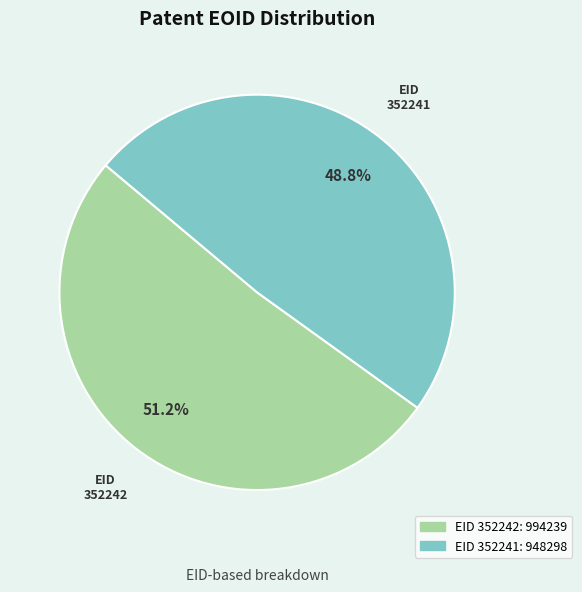

To the nearest percent, what is the combined percentage of 352242 and 352241?

100%